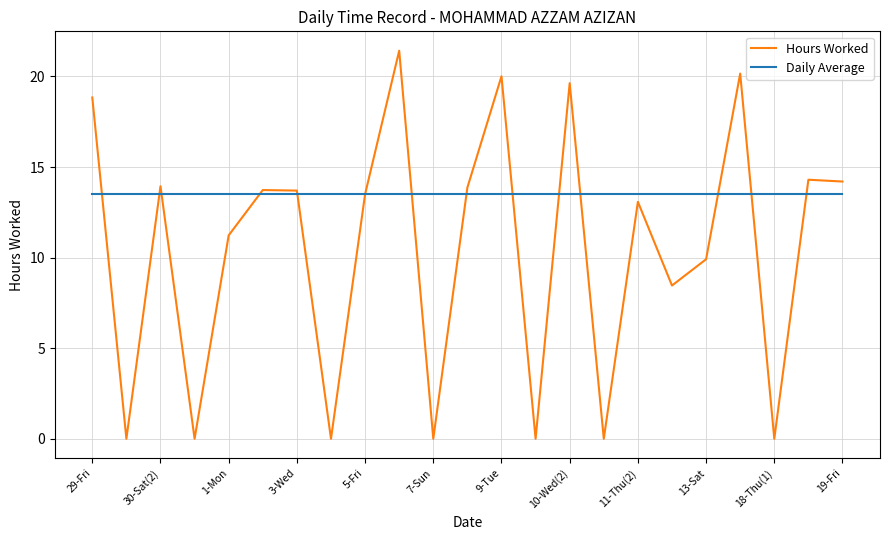

How many lines are shown in the chart?

2